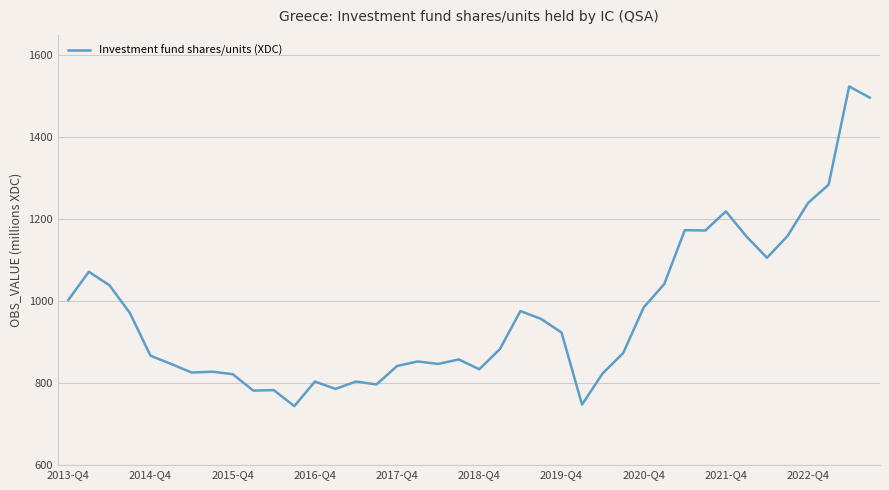

What is the maximum value shown in the chart?

1524.2